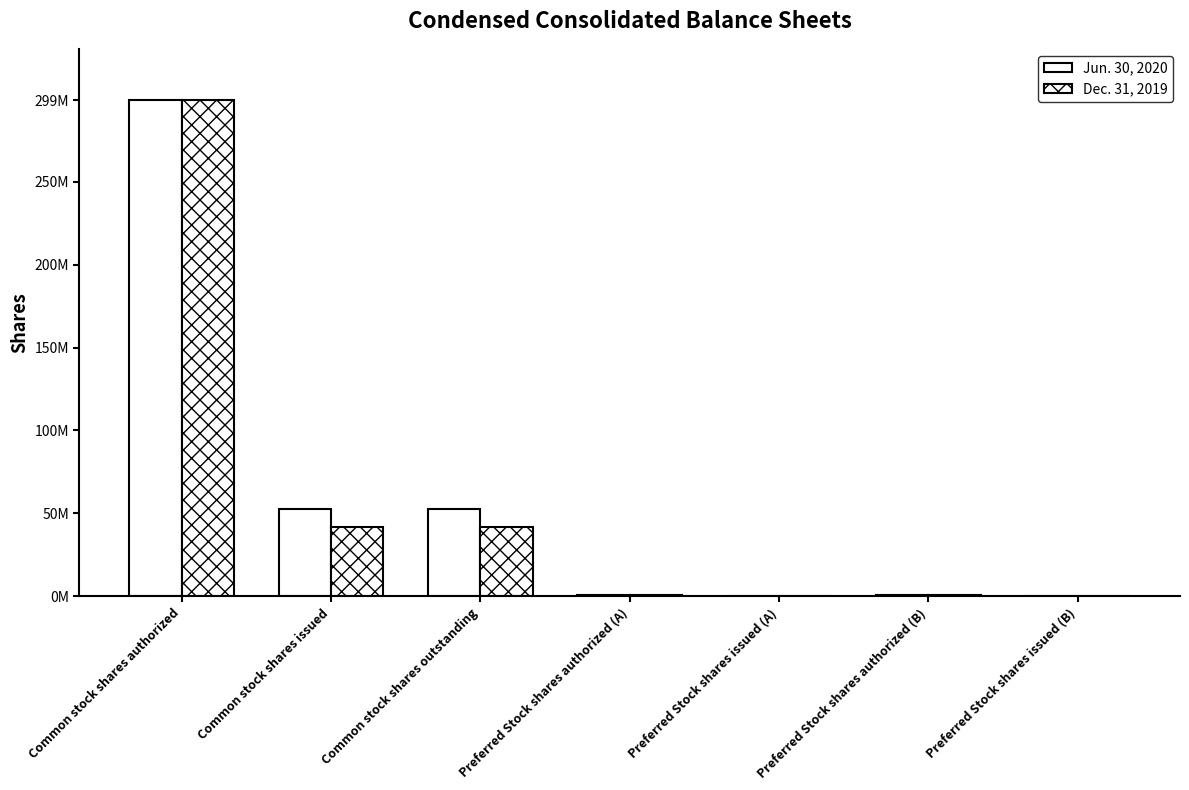

What value does the Dec. 31, 2019 series have at Common stock shares issued?

41906790